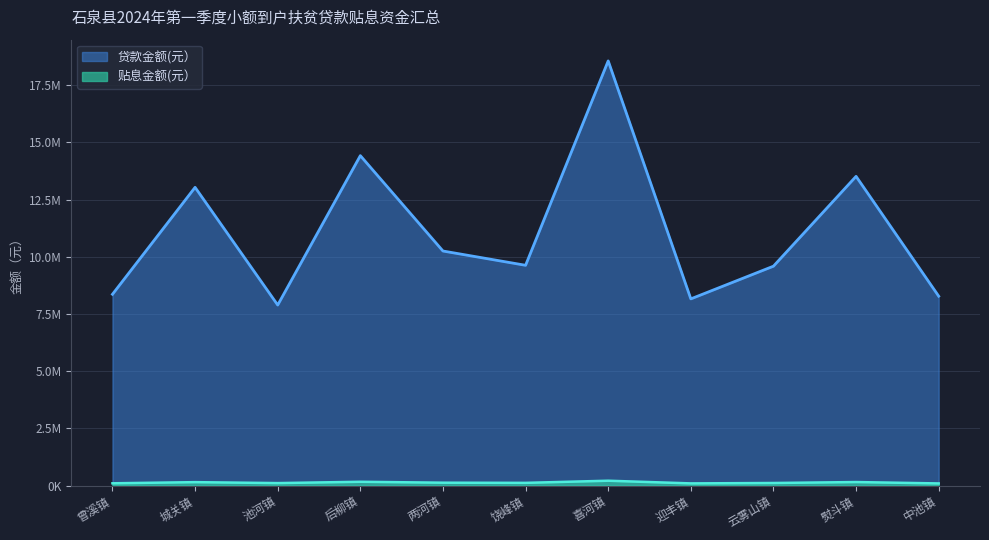

Which has a higher value, 中池镇 or 饶峰镇?

饶峰镇